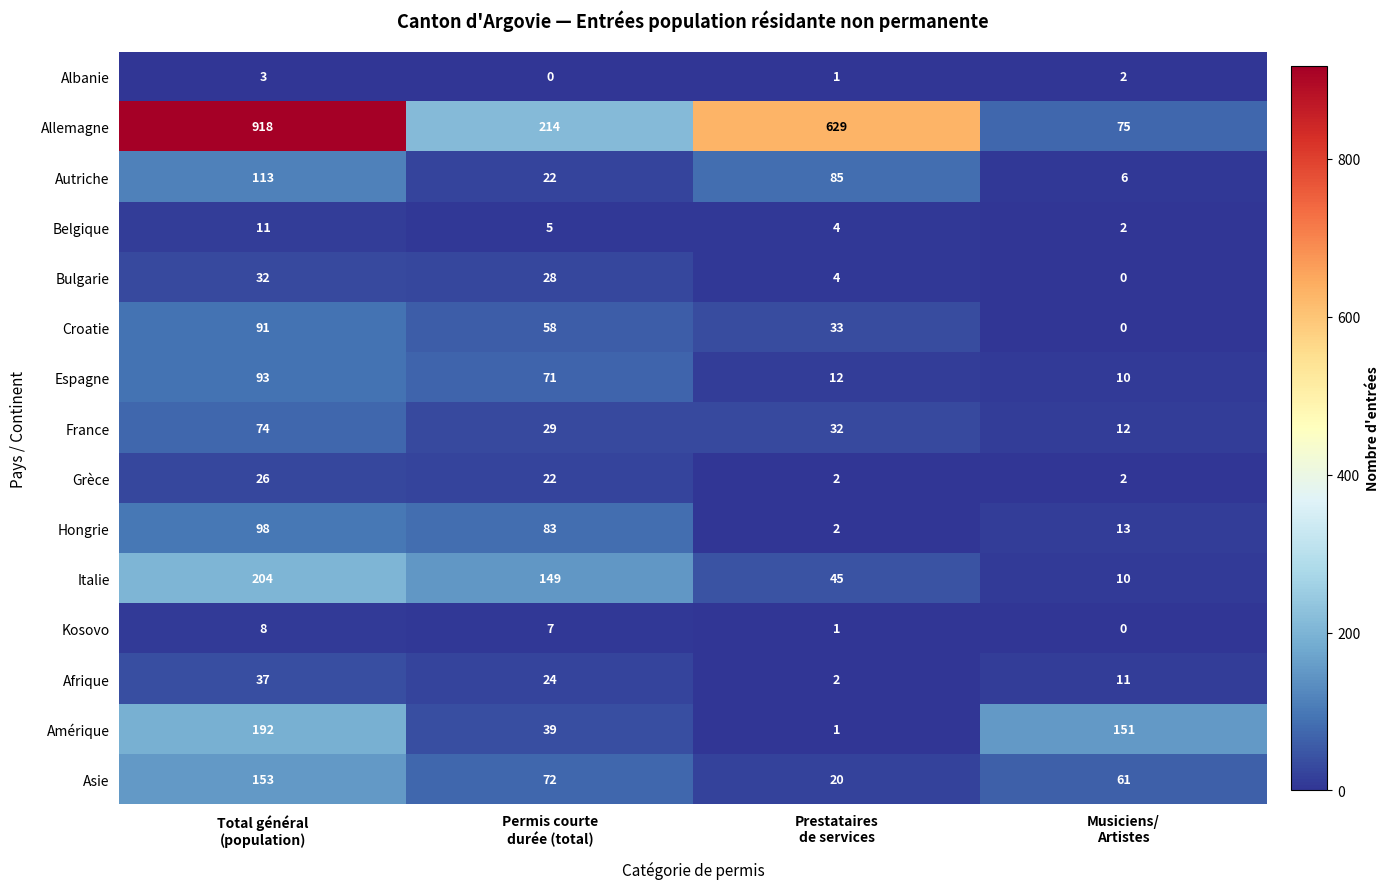

What is the spread (max minus min) of values at Prestataires
de services?

628